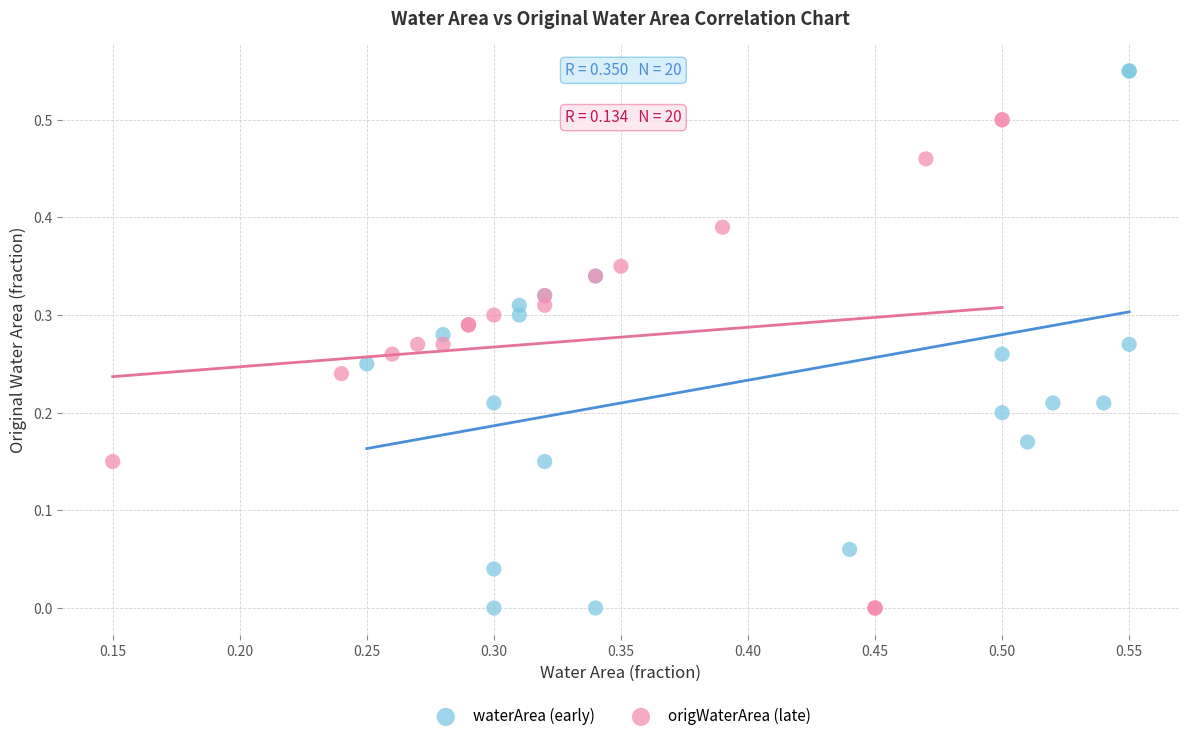

Which series contains the highest Y value?

waterArea (early)